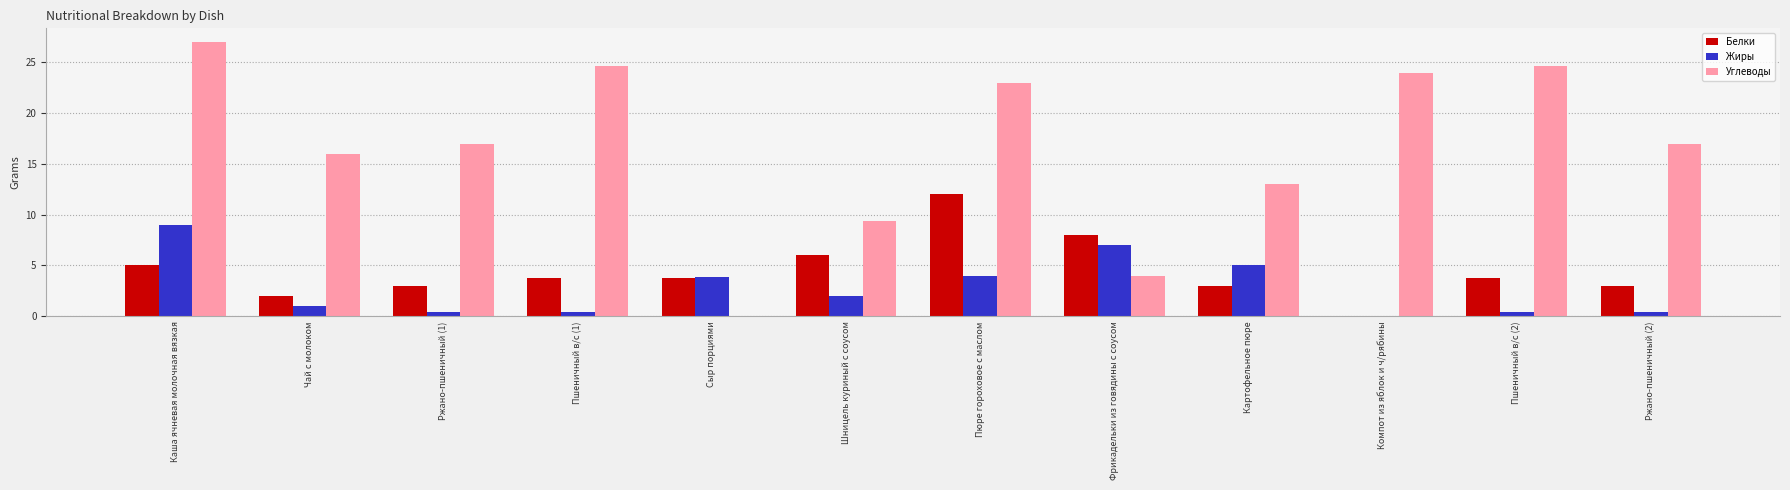

Which series has the largest total across all categories?

Углеводы